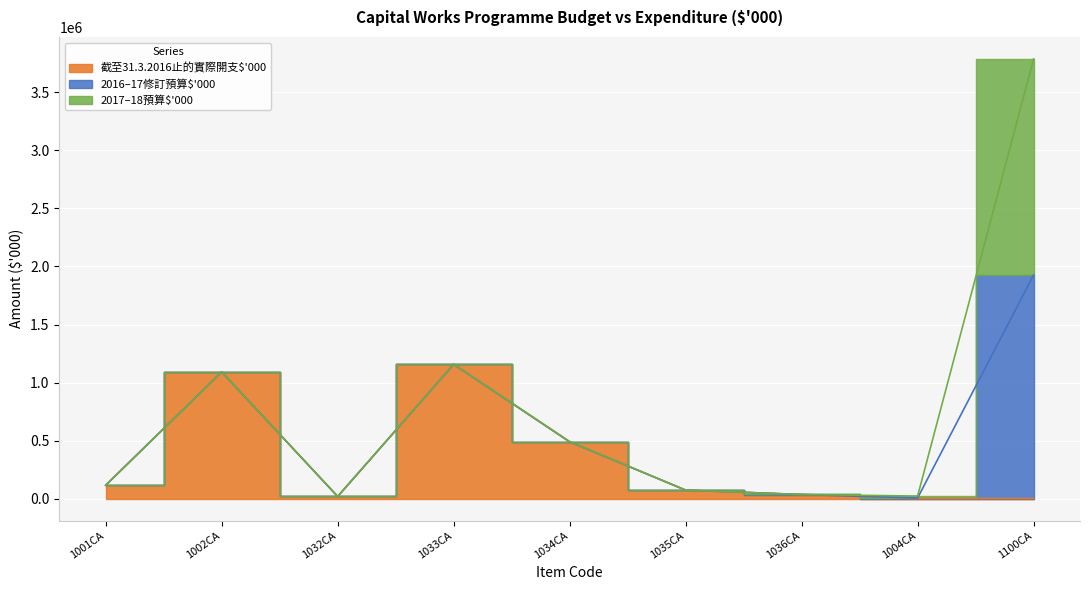

How many interior local valleys does the 截至31.3.2016止的實際開支$'000 series have?

1